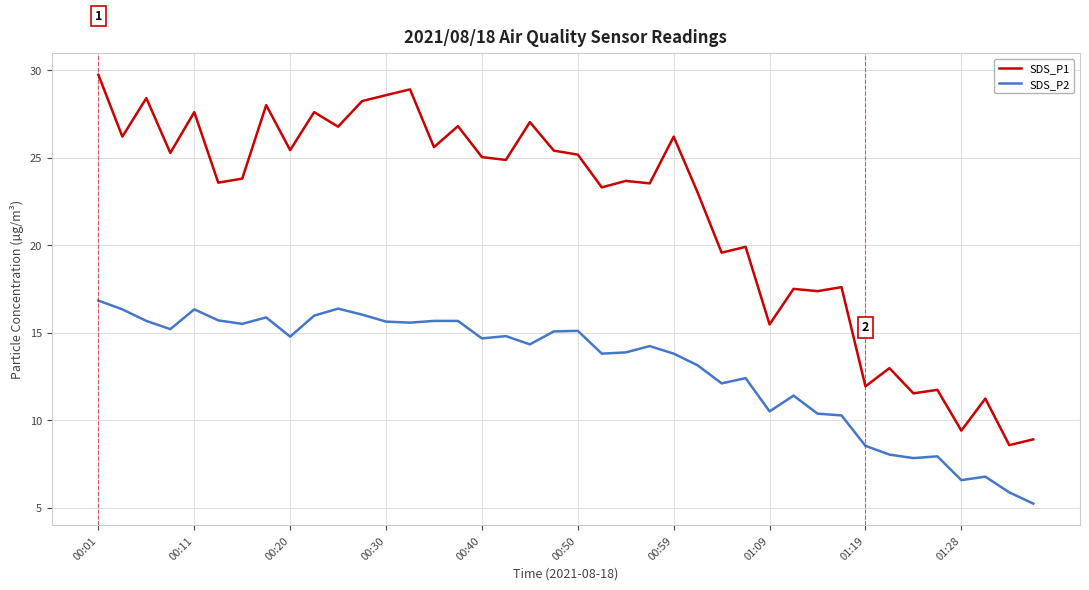

True or false: SDS_P2 and SDS_P1 cross at least once.

False